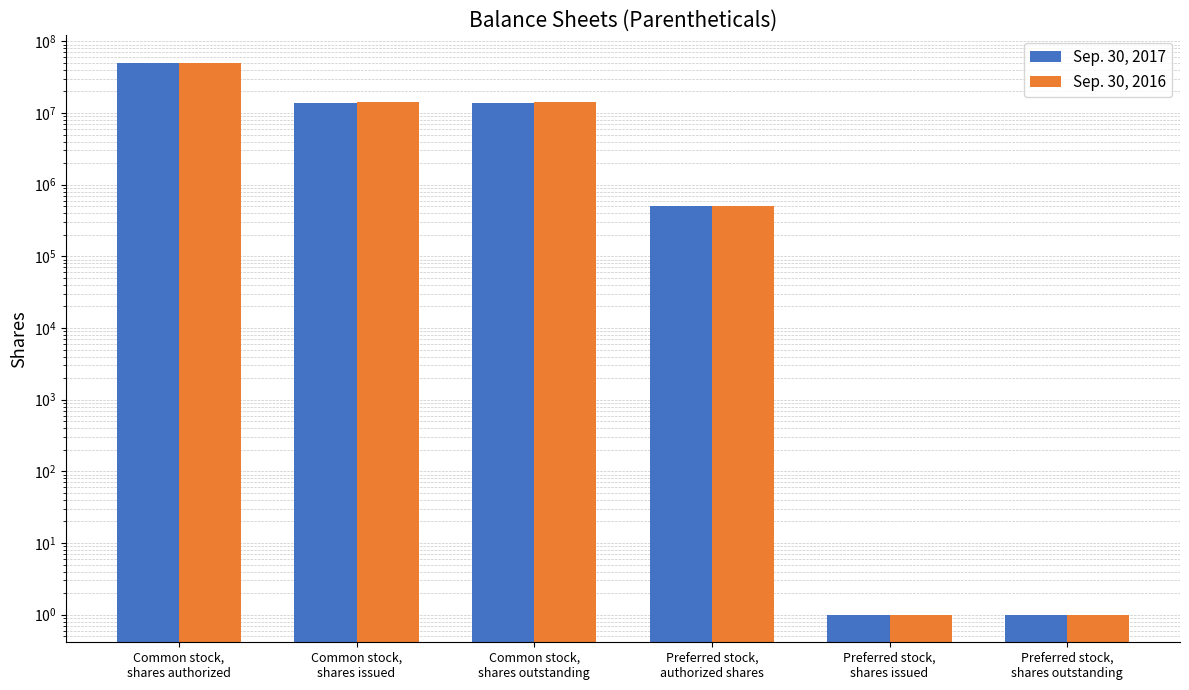

What is the value of the Sep. 30, 2016 bar at the 1st from the left?

50000000